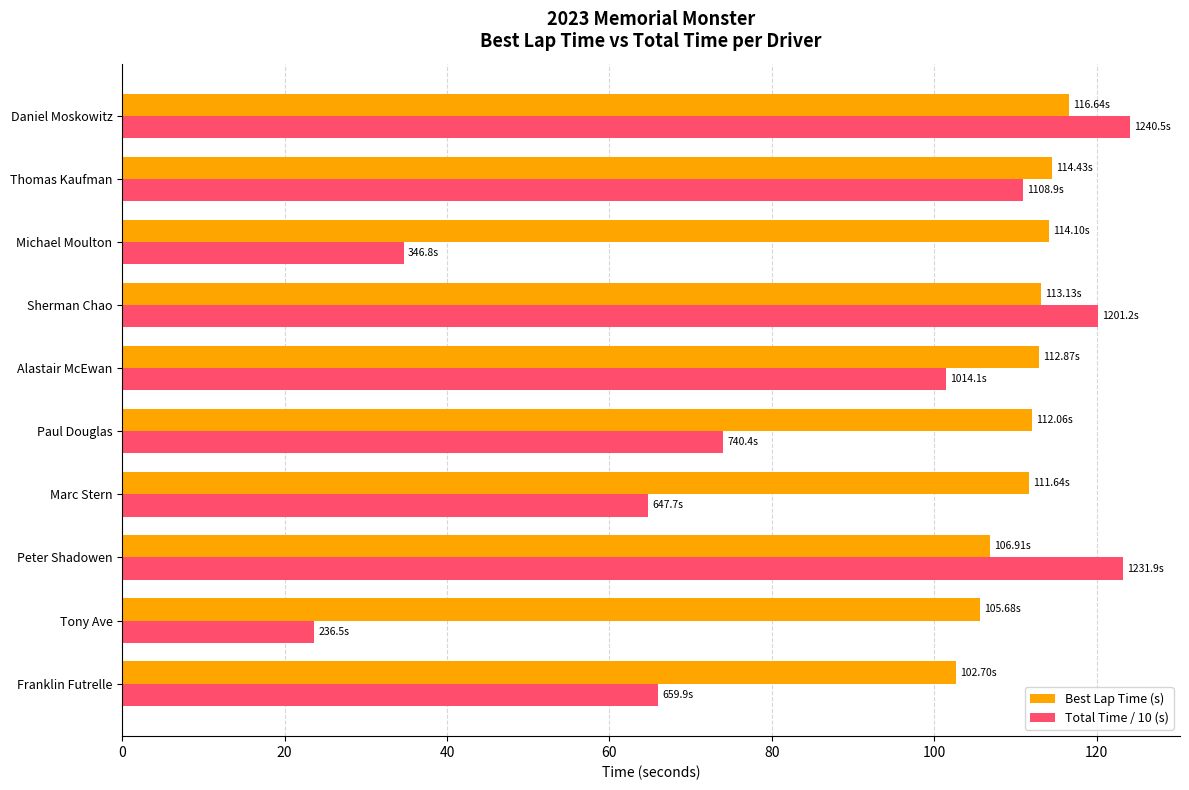

Rank the series by their average value, from lowest to highest.

Total Time / 10 (s), Best Lap Time (s)